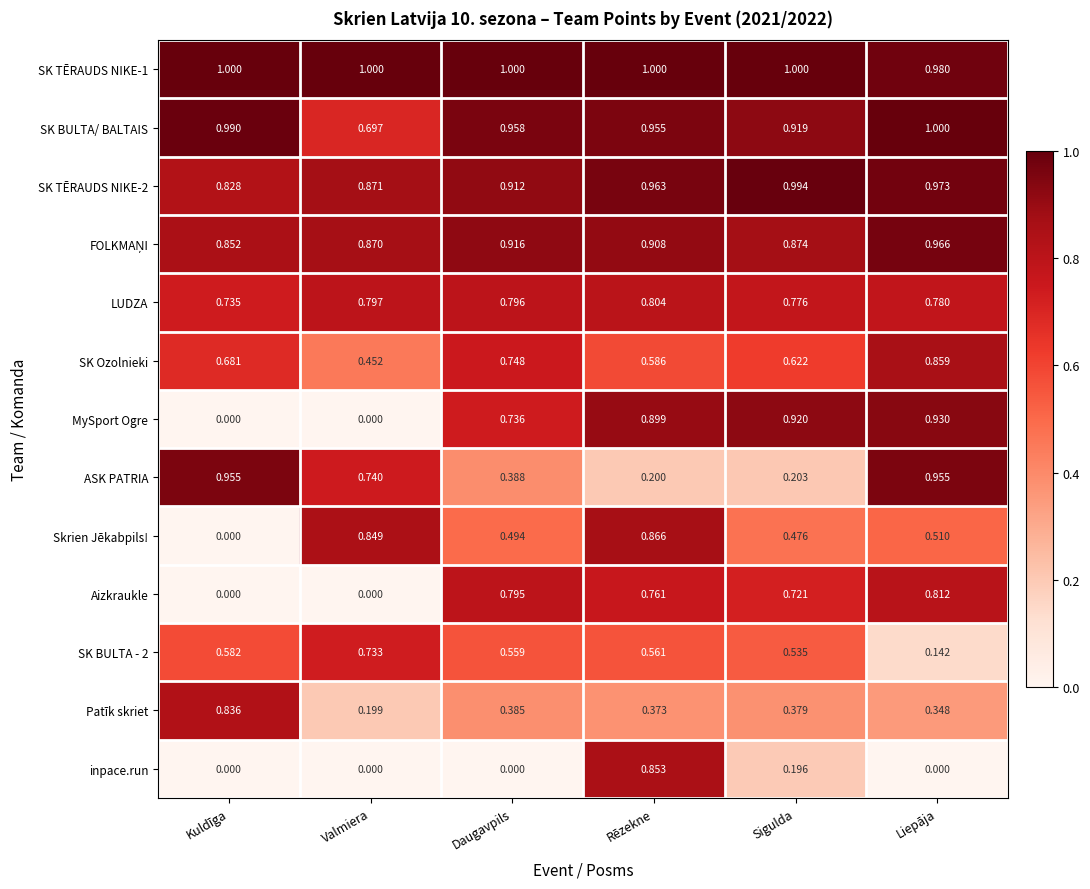

At how many categories does at least one series exceed 0?

6